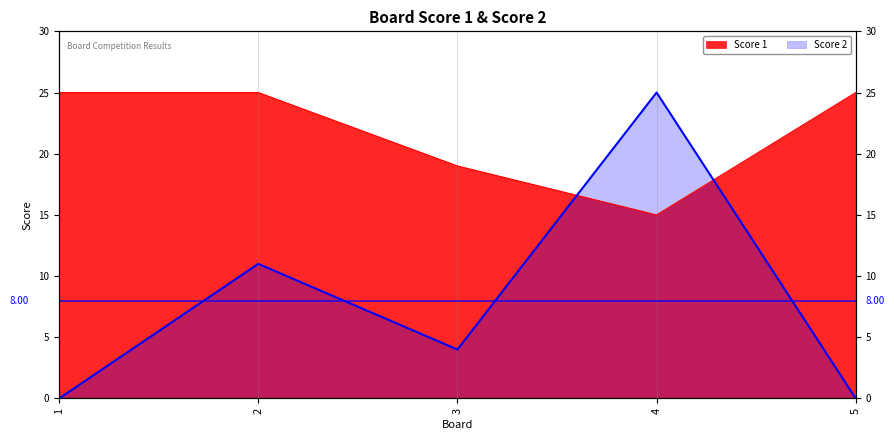

At how many categories does at least one series exceed 8?

5